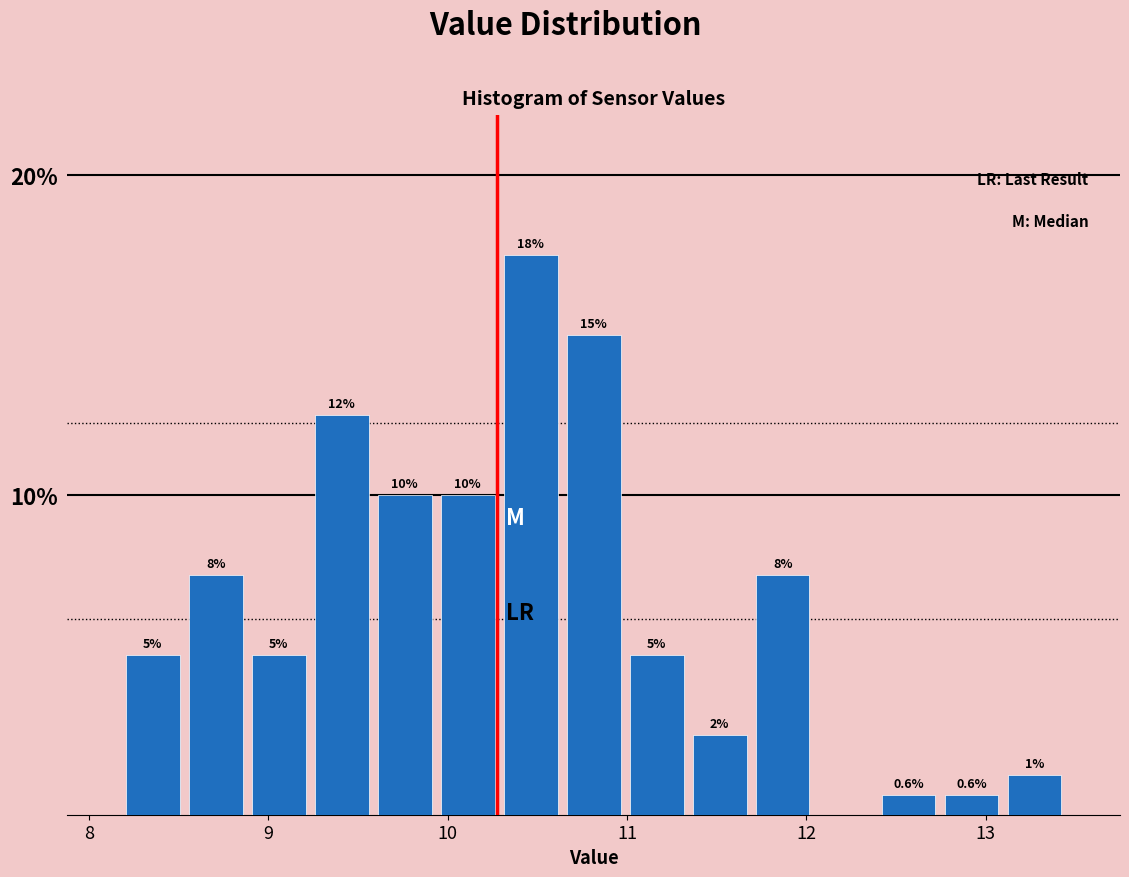

Around what value on the x-axis is the tallest bar? Give the approximate position of its centre, as read against the axis.

10.5